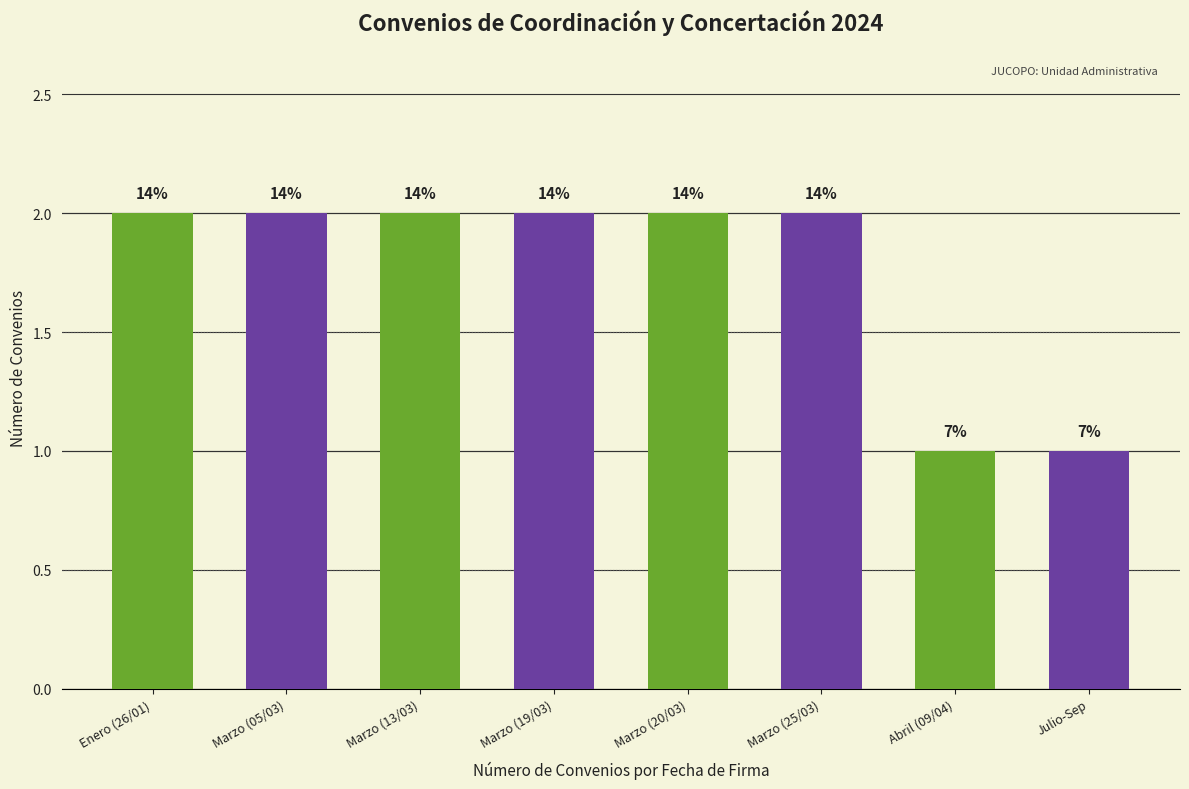

How many bars are there in total?

8